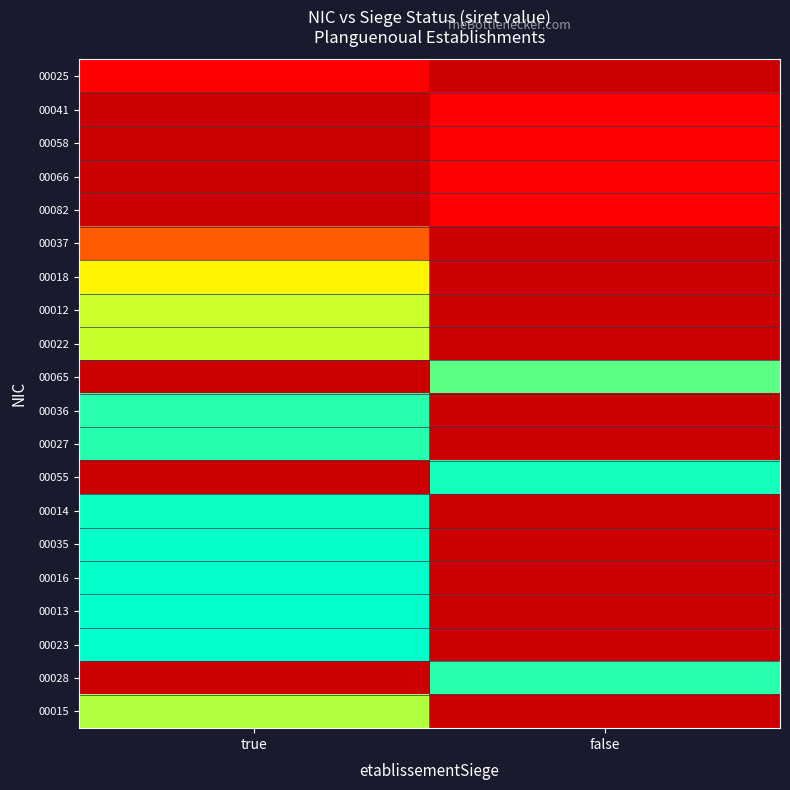

Reading right to left, what are all the values shown in this chart?

00025: false=-0.1	true=0.0
00041: false=0.0	true=-0.1
00058: false=0.0	true=-0.1
00066: false=0.0	true=-0.1
00082: false=0.0	true=-0.1
00037: false=-0.1	true=0.4
00018: false=-0.1	true=0.7
00012: false=-0.1	true=0.8
00022: false=-0.1	true=0.8
00065: false=0.9	true=-0.1
00036: false=-0.1	true=1.0
00027: false=-0.1	true=1.0
00055: false=1.0	true=-0.1
00014: false=-0.1	true=1.0
00035: false=-0.1	true=1.0
00016: false=-0.1	true=1.0
00013: false=-0.1	true=1.0
00023: false=-0.1	true=1.0
00028: false=1.0	true=-0.1
00015: false=-0.1	true=0.8